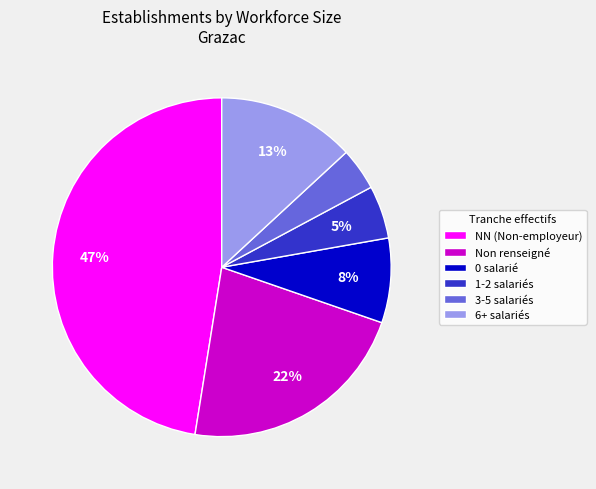

Rank the categories by value from lowest to highest.

3-5 salariés, 1-2 salariés, 0 salarié, 6+ salariés, Non renseigné, NN (Non-employeur)